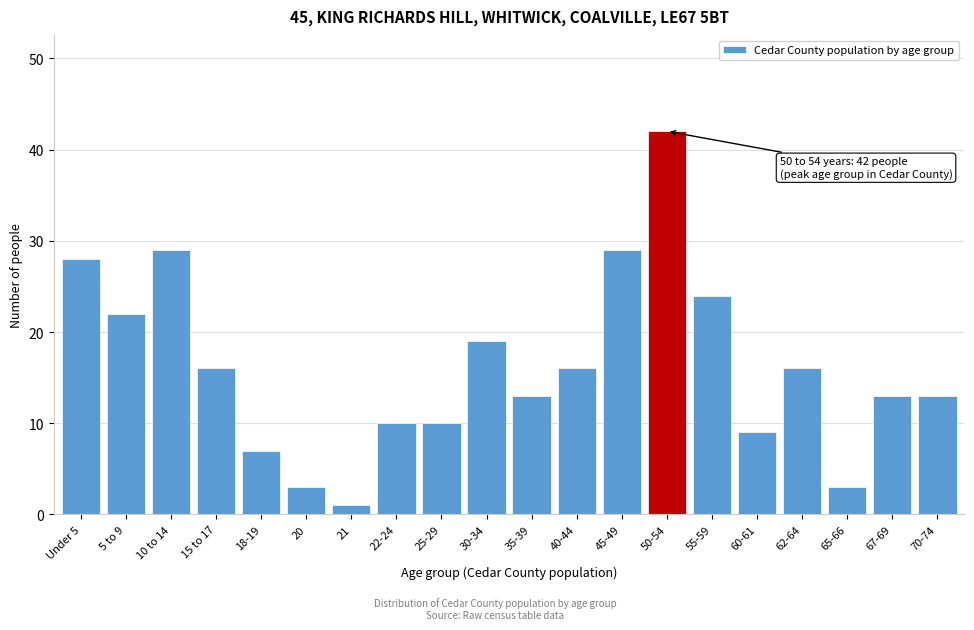

Reading left to right, what are all the values shown in this chart?

Under 5=28	5 to 9=22	10 to 14=29	15 to 17=16	18-19=7	20=3	21=1	22-24=10	25-29=10	30-34=19	35-39=13	40-44=16	45-49=29	50-54=42	55-59=24	60-61=9	62-64=16	65-66=3	67-69=13	70-74=13